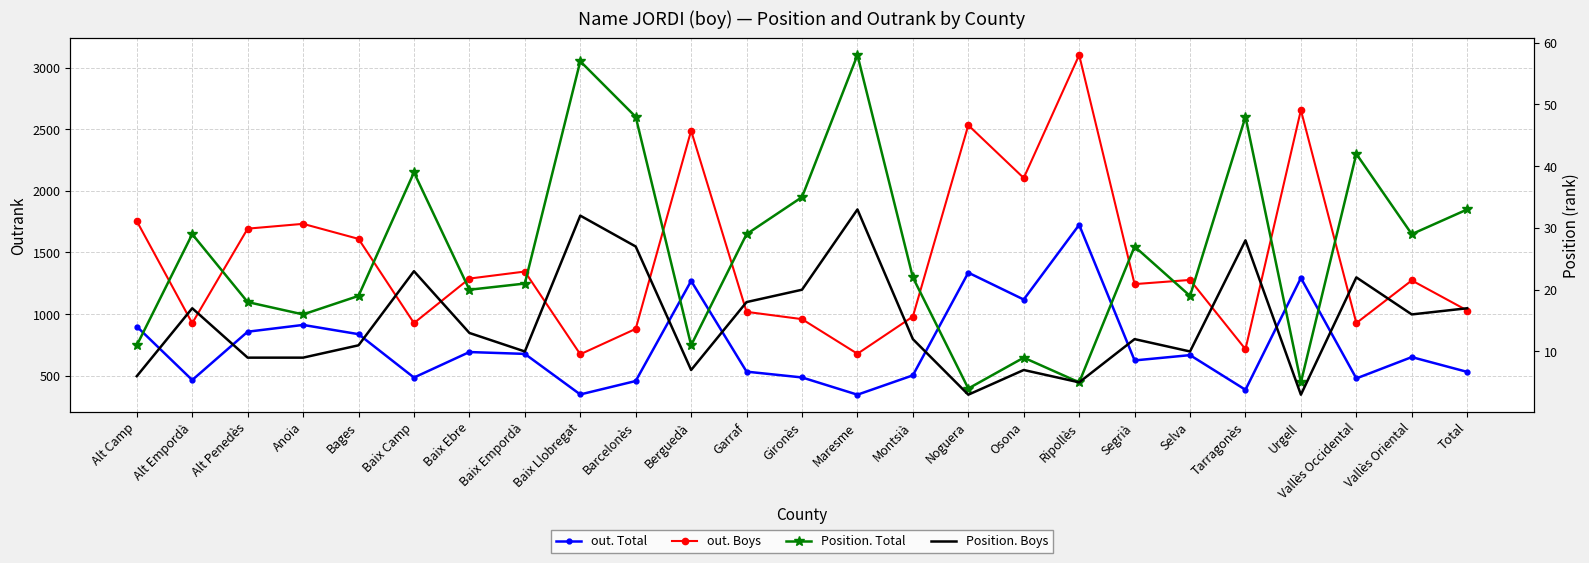

At which category is the sum across all series the highest?

Ripollès